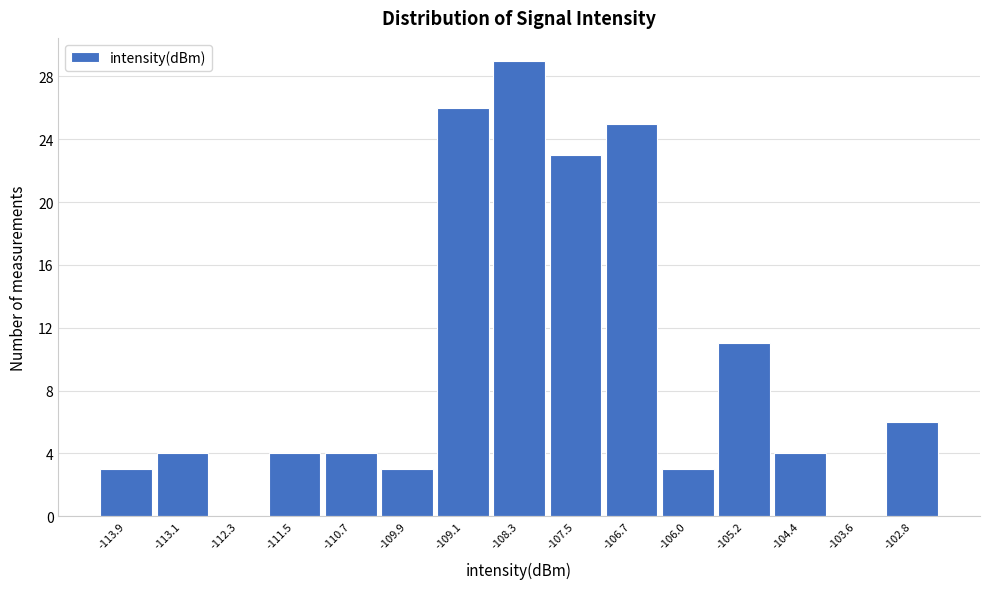

Reading left to right, list every bar in this chart as the range it spans on the x-axis followed by its height. Neither the bar edges nor the heights are printed on the chart, so give them approximately, as read against the axes.

-114.3 to -113.5: 3
-113.5 to -112.7: 4
-112.7 to -111.9: 0
-111.9 to -111.1: 4
-111.1 to -110.3: 4
-110.3 to -109.5: 3
-109.5 to -108.7: 26
-108.7 to -107.9: 29
-107.9 to -107.1: 23
-107.1 to -106.4: 25
-106.4 to -105.6: 3
-105.6 to -104.8: 11
-104.8 to -104.0: 4
-104.0 to -103.2: 0
-103.2 to -102.4: 6